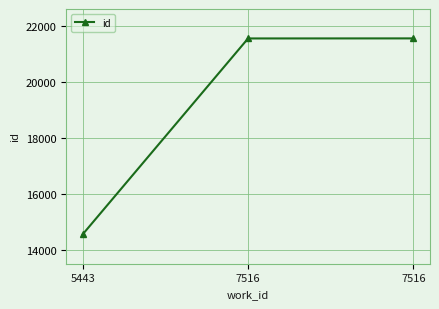

List the labels in order of value, smallest first.

5443, 7516, 7516